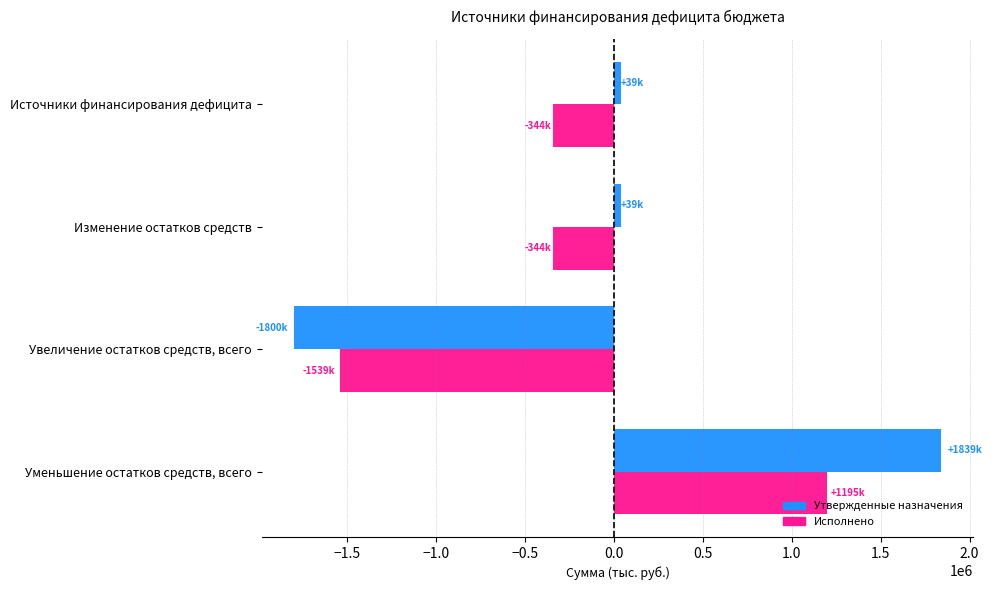

Which series changed the most between Изменение остатков средств and Уменьшение остатков средств, всего?

Утвержденные назначения